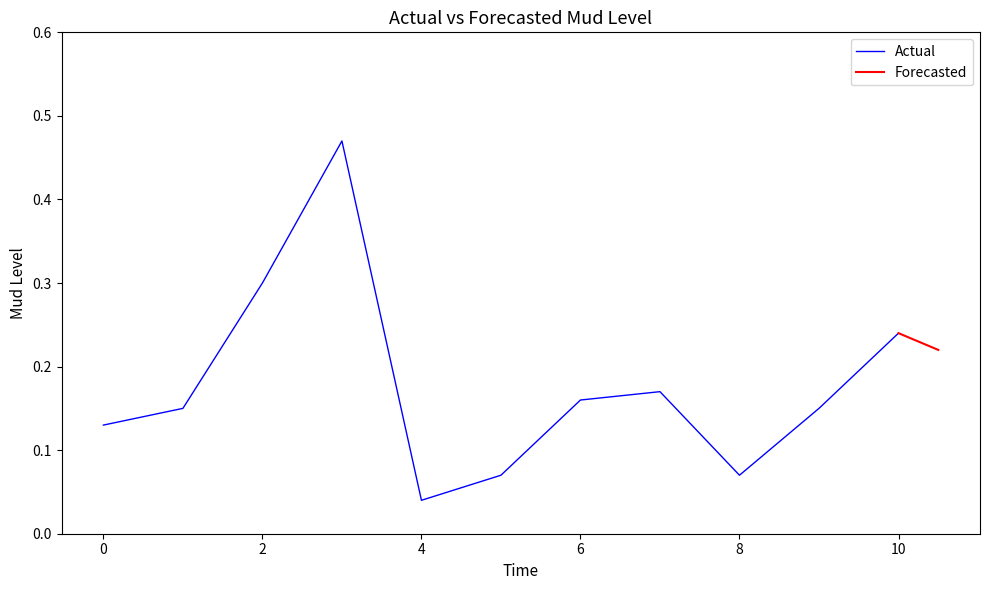

At which label does Actual reach its minimum?

4